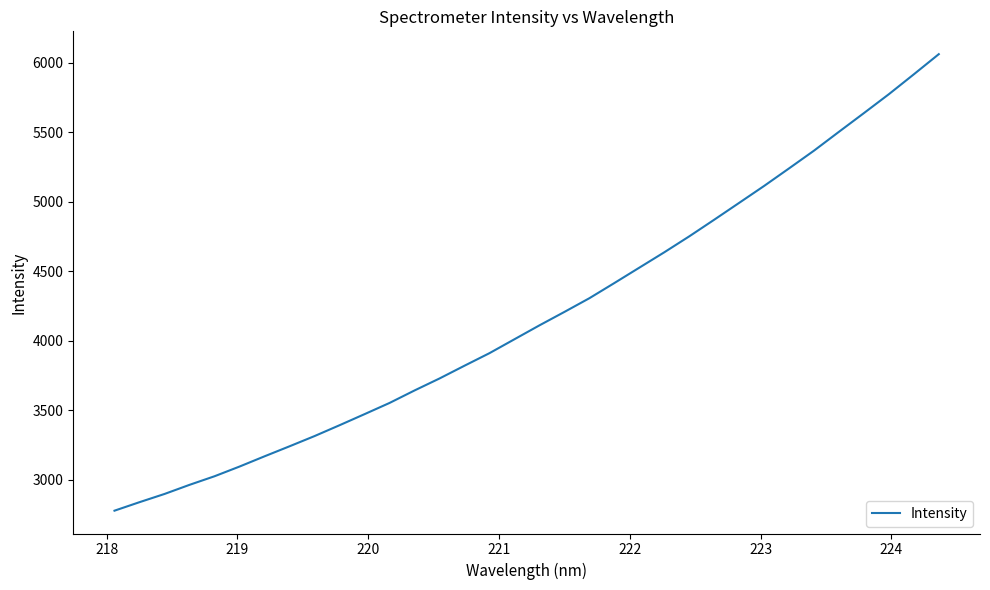

What is the difference between the maximum and minimum values?

3282.0